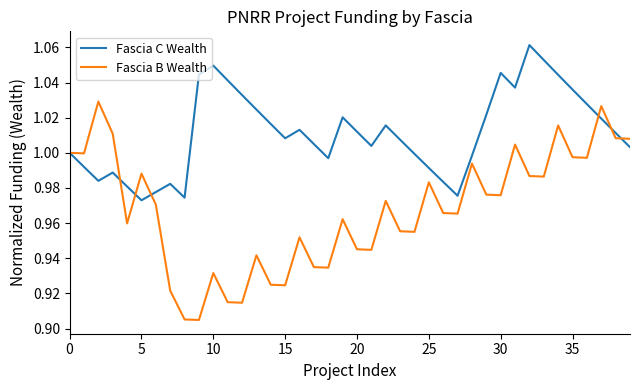

Which series has the largest total across all categories?

Fascia C Wealth